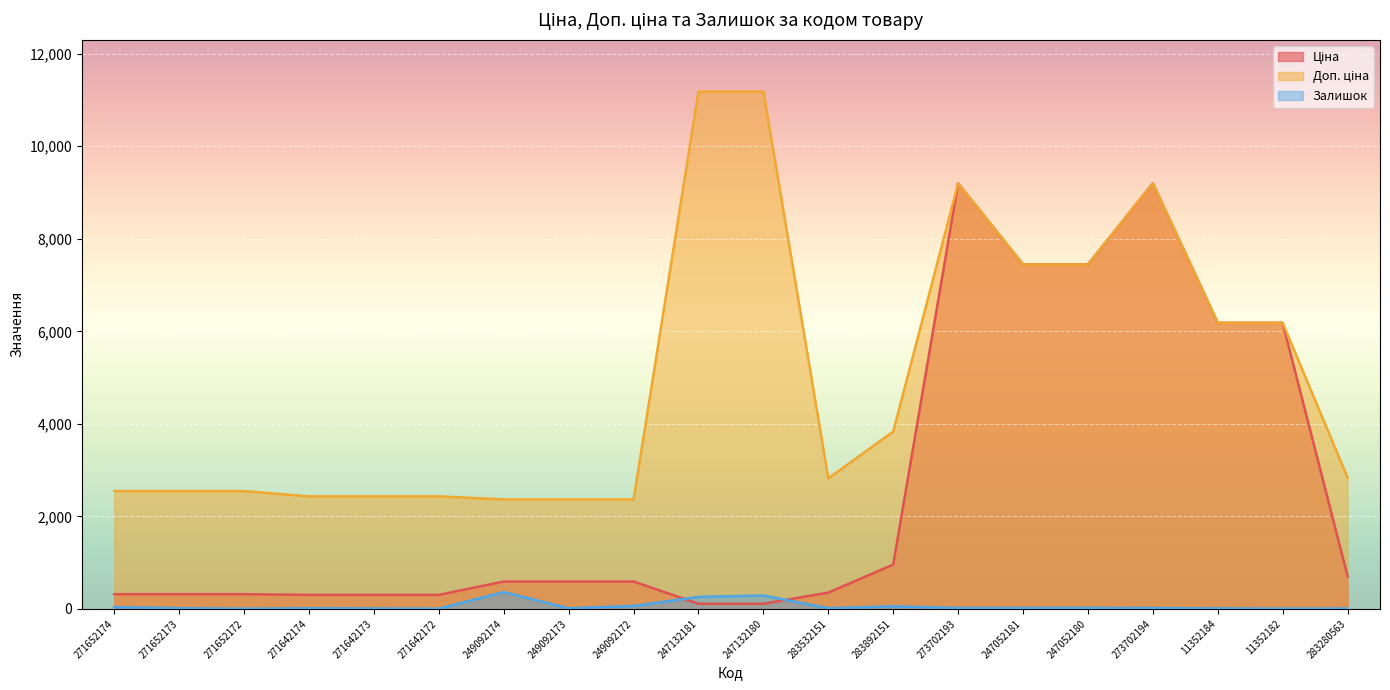

The Доп. ціна series shows 4495.8 at 283280563. True or false?

False